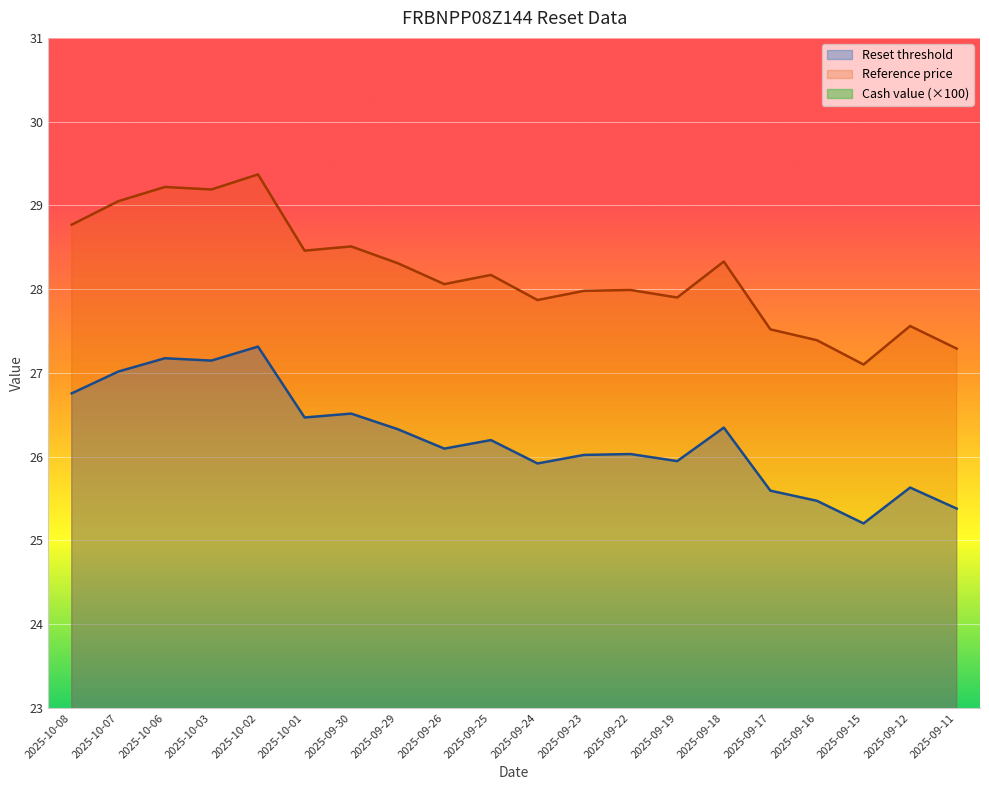

Reading left to right, transcribe all the data shown in this chart.

Reset threshold: 26.8	27.0	27.2	27.1	27.3	26.5	26.5	26.3	26.1	26.2	25.9	26.0	26.0	25.9	26.3	25.6	25.5	25.2	25.6	25.4
Reference price: 28.8	29.1	29.2	29.2	29.4	28.5	28.5	28.3	28.1	28.2	27.9	28.0	28.0	27.9	28.3	27.5	27.4	27.1	27.6	27.3
Cash value: 3.0	3.0	3.0	3.0	4.0	3.0	3.0	2.0	2.0	2.0	2.0	2.0	2.0	2.0	3.0	2.0	2.0	2.0	2.0	2.0